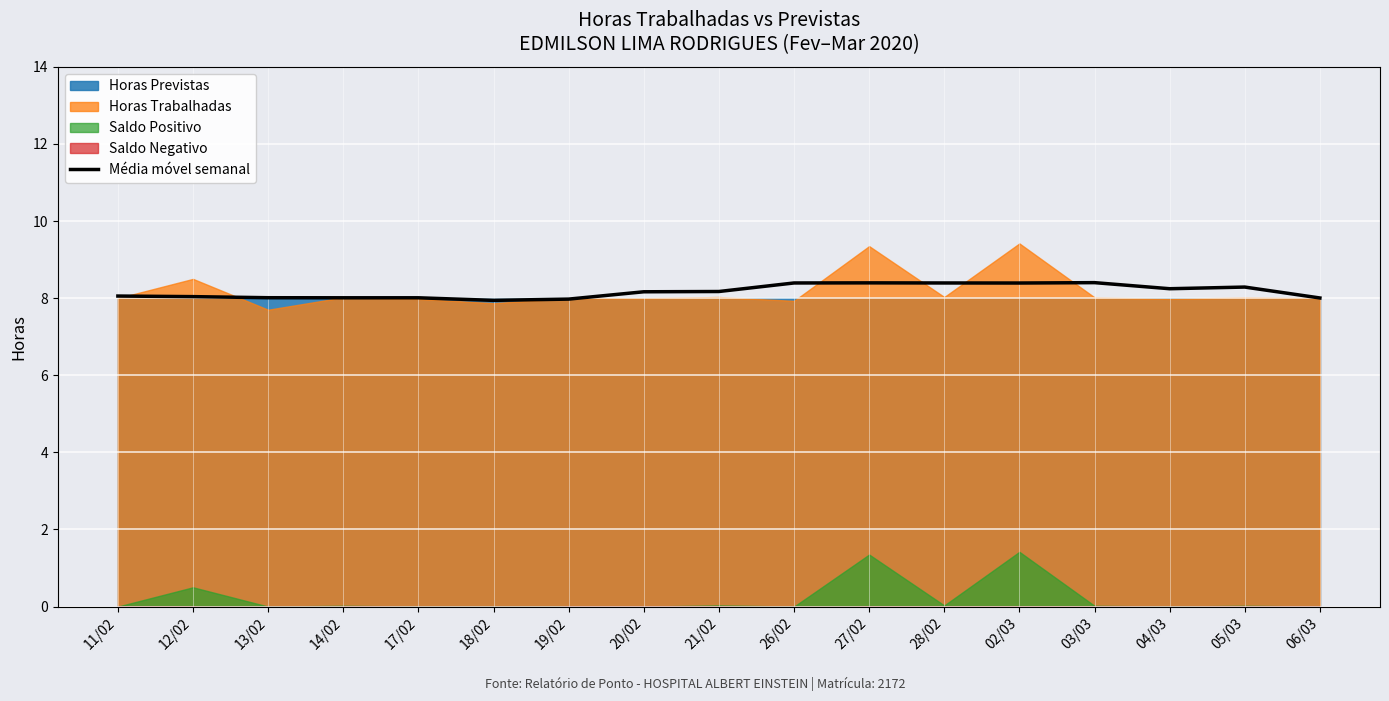

What is the label of the 4th point from the left?

14/02